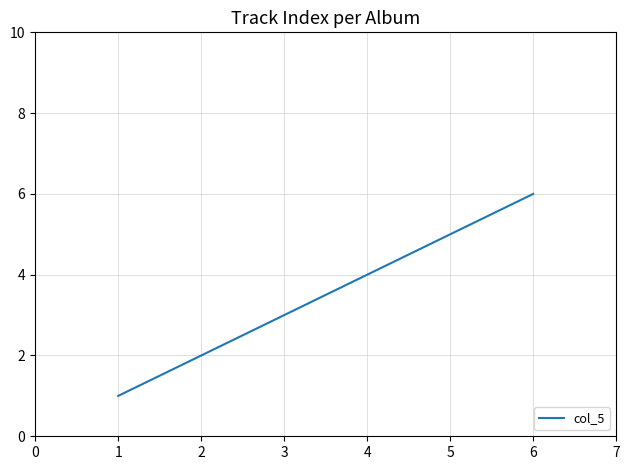

What is the change in value from 2 to 3?

+1